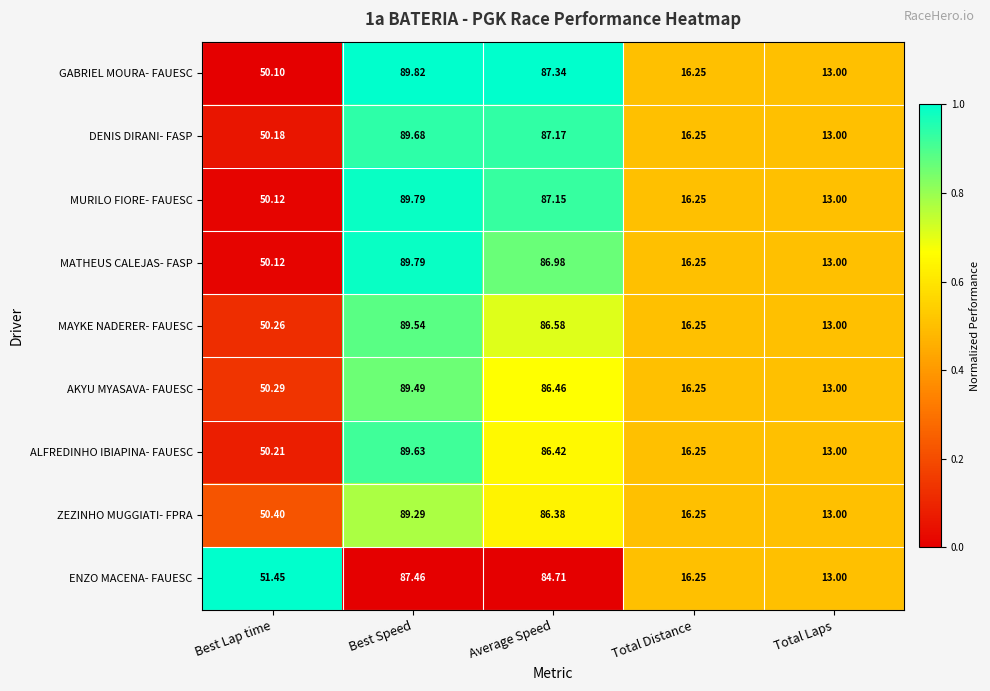

Which series has the widest spread of values?

GABRIEL MOURA- FAUESC